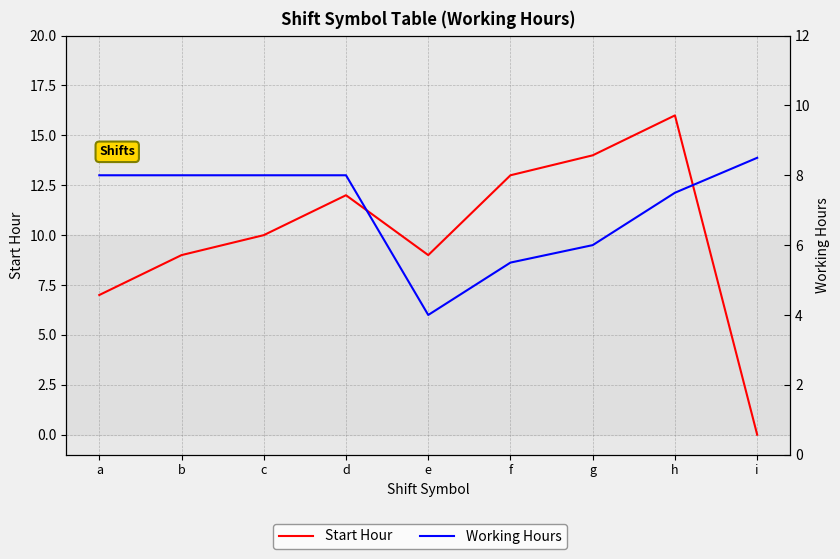

How many categories are shown in the chart?

9